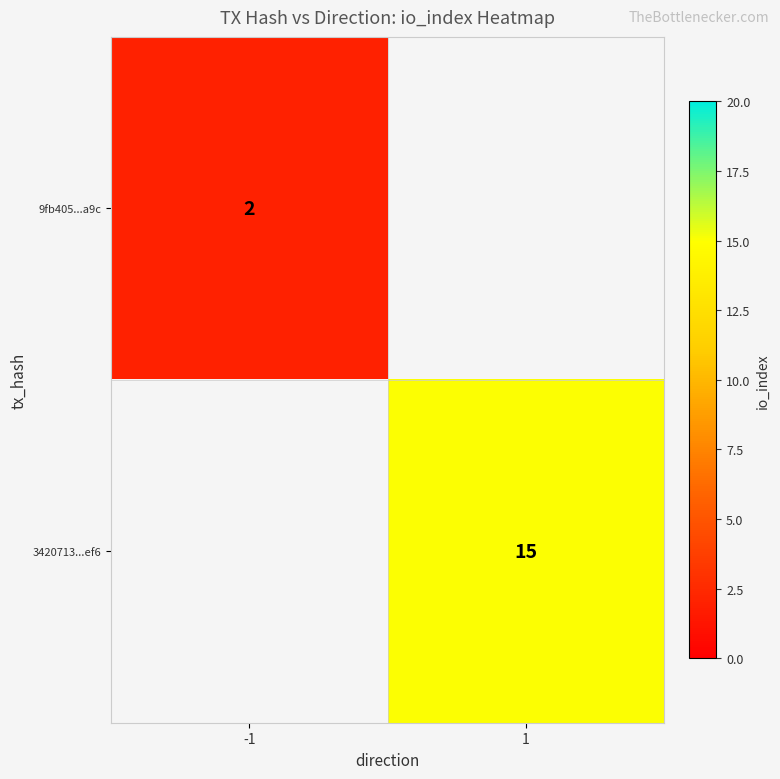

Is it true that 3420713...ef6 equals 6 at 1?

False